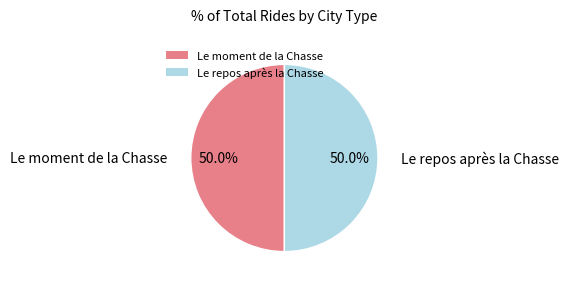

What is the ratio of the value at Le moment de la Chasse to the value at Le repos après la Chasse?

1.0